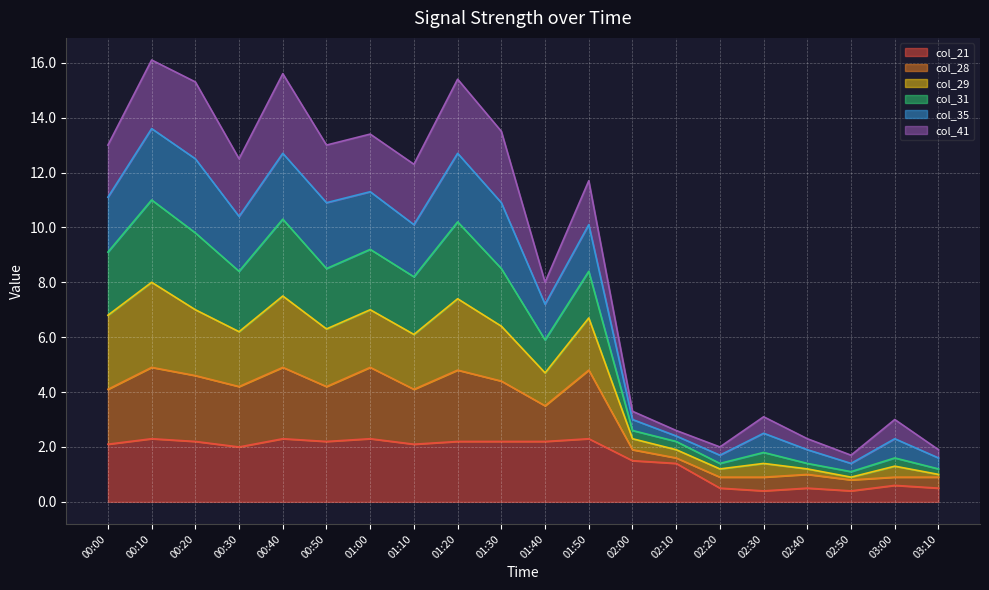

Does the chart display data point markers on the line(s)?

No